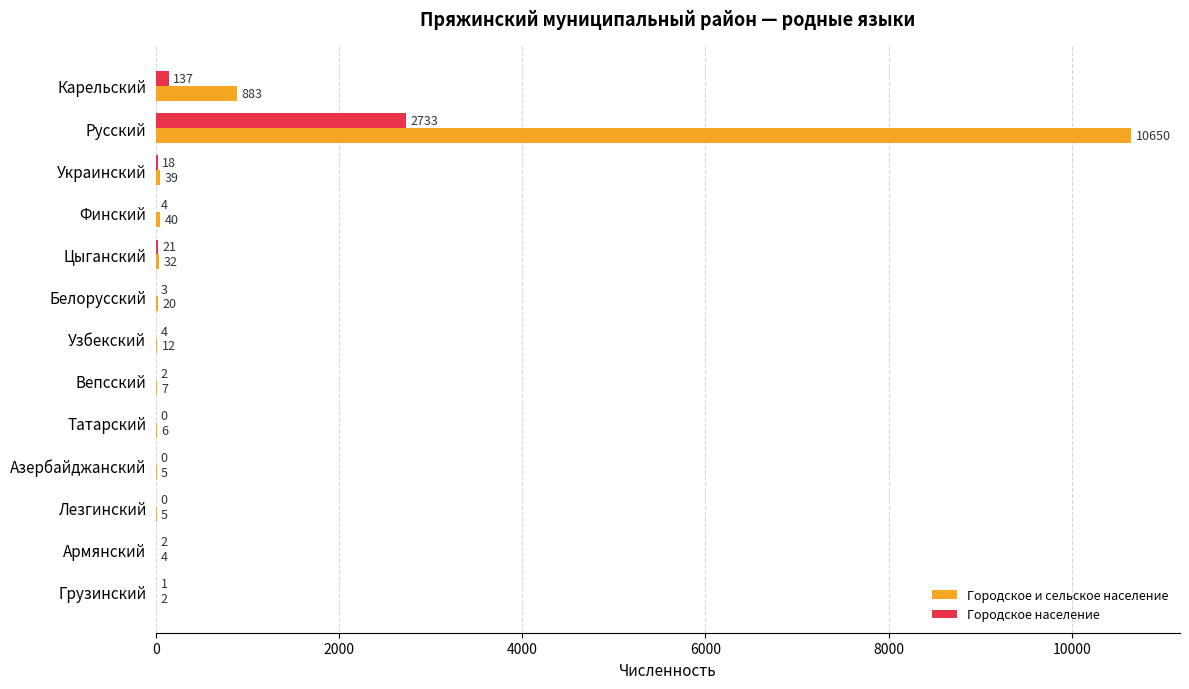

How many distinct data groups are displayed?

2